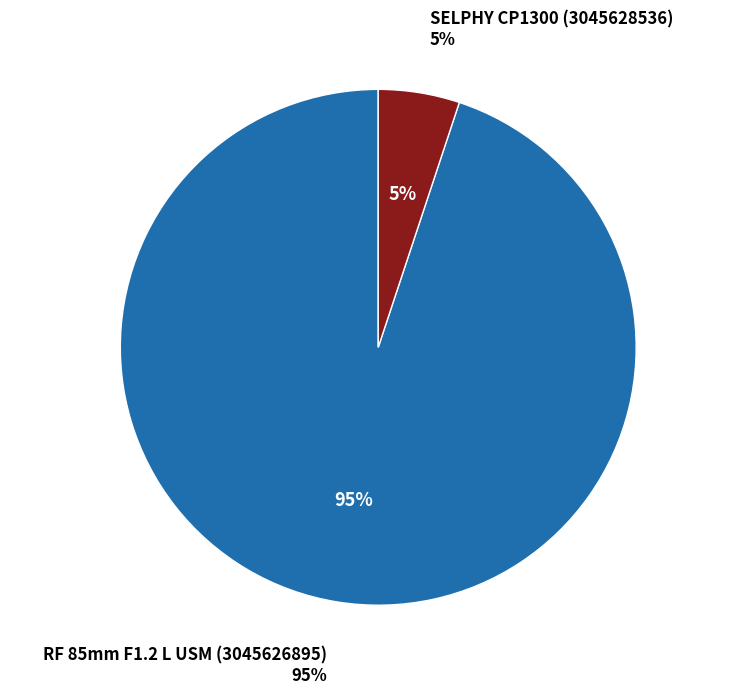

What is the majority slice?

RF 85mm F1.2 L USM (3045626895)